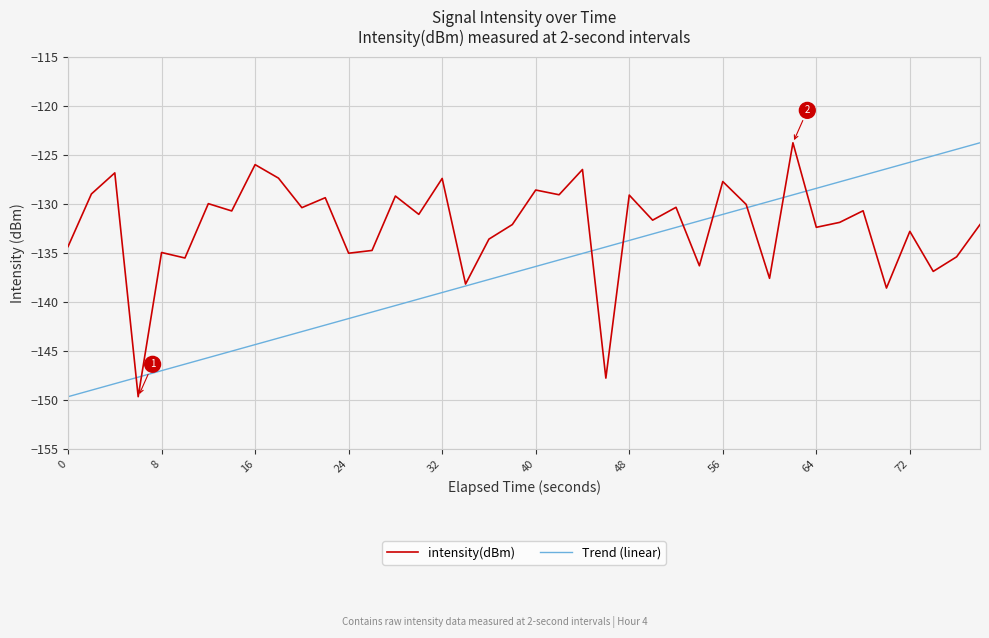

What is the minimum value shown in the chart?

-149.7